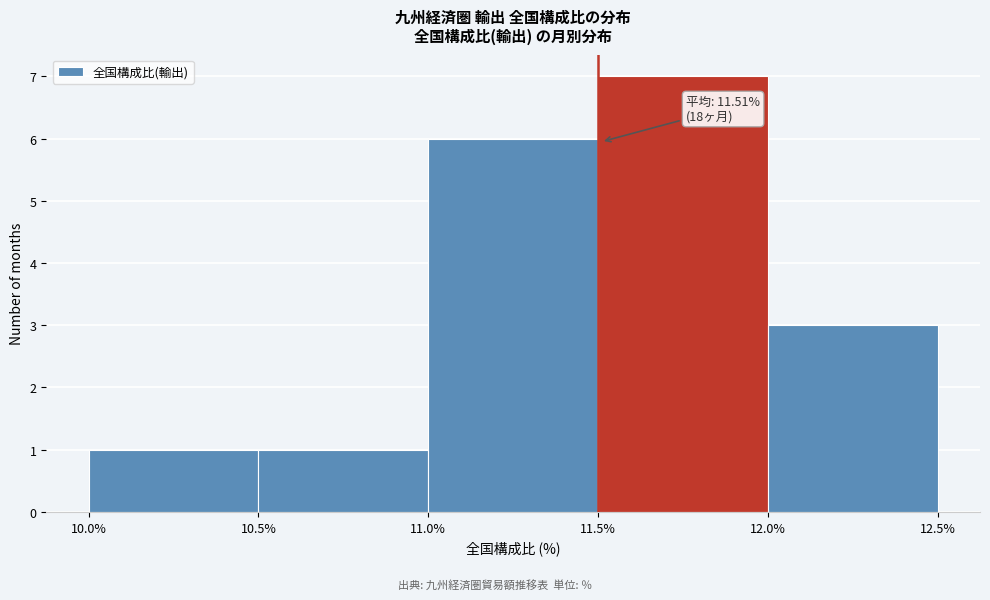

Which range on the x-axis has the tallest bar?

11.5% to 12.0%